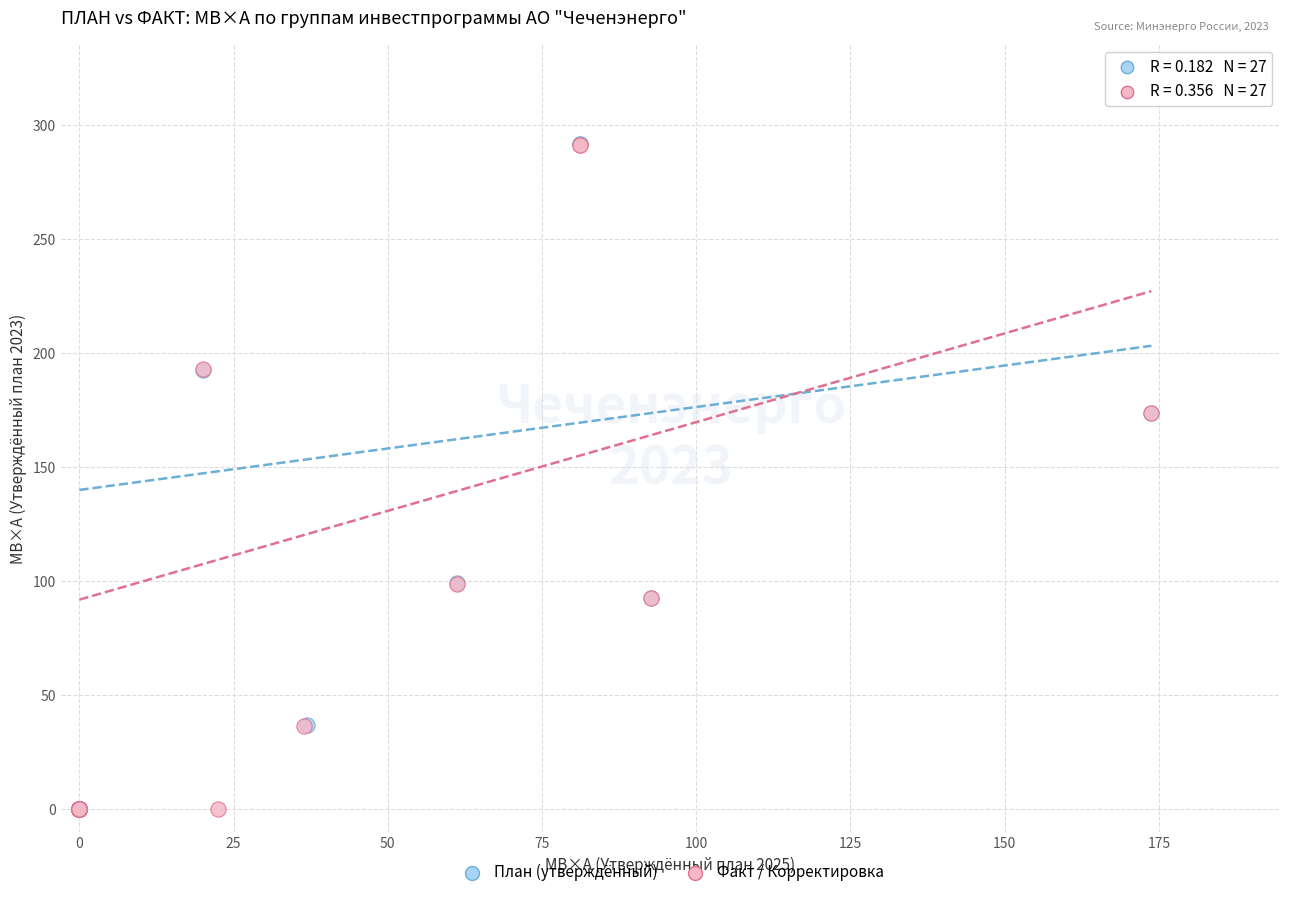

Which series has the widest spread of Y values?

План (утверждённый)